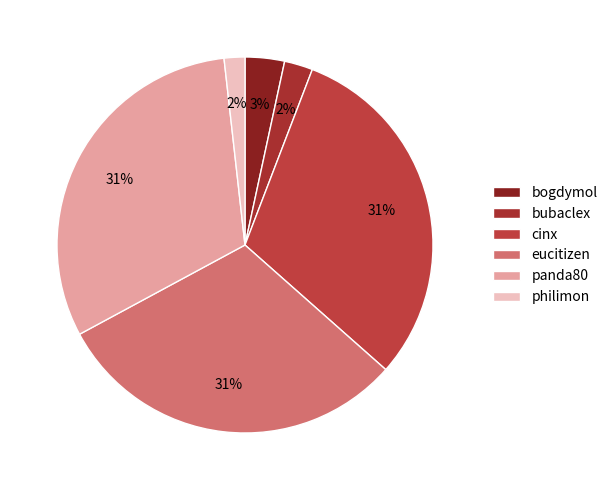

Which has a higher value, panda80 or cinx?

panda80